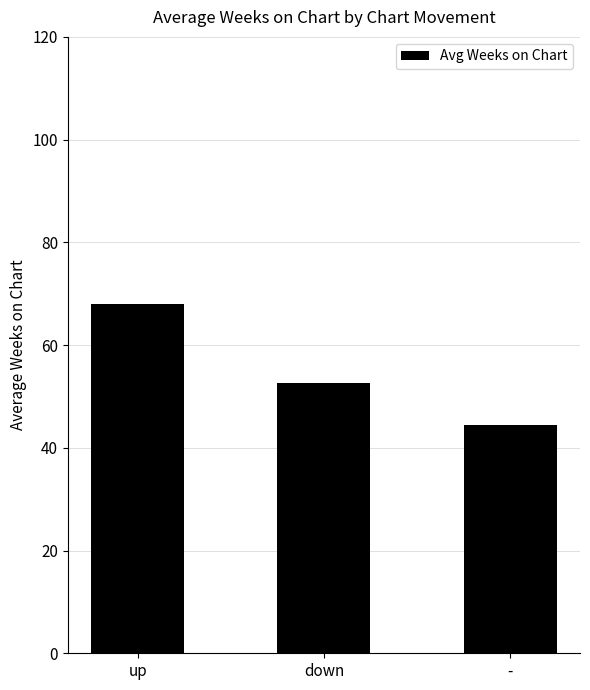

What is the minimum value shown in the chart?

44.4